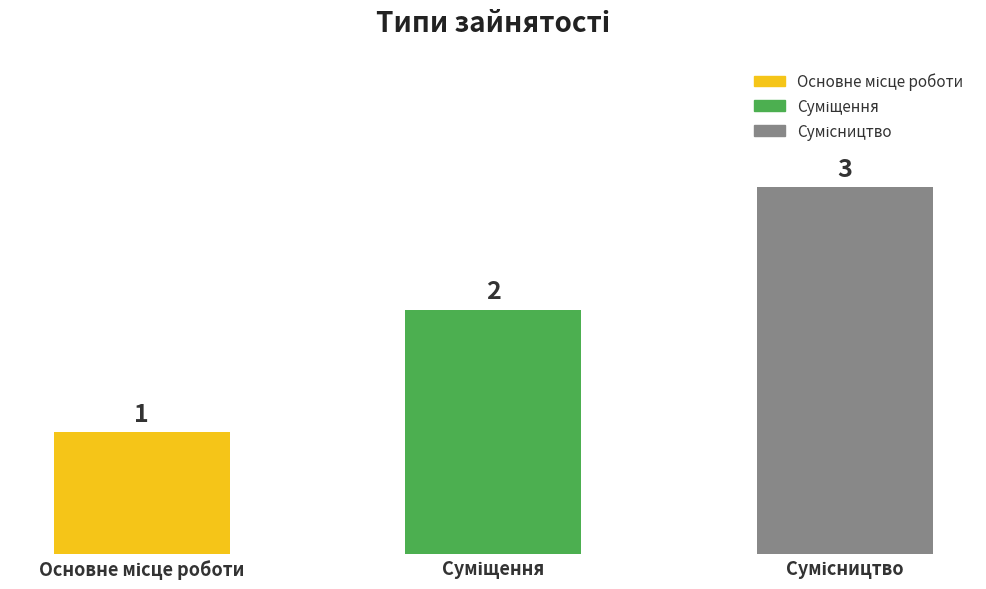

Are the bars grouped side by side (vs. stacked)?

No